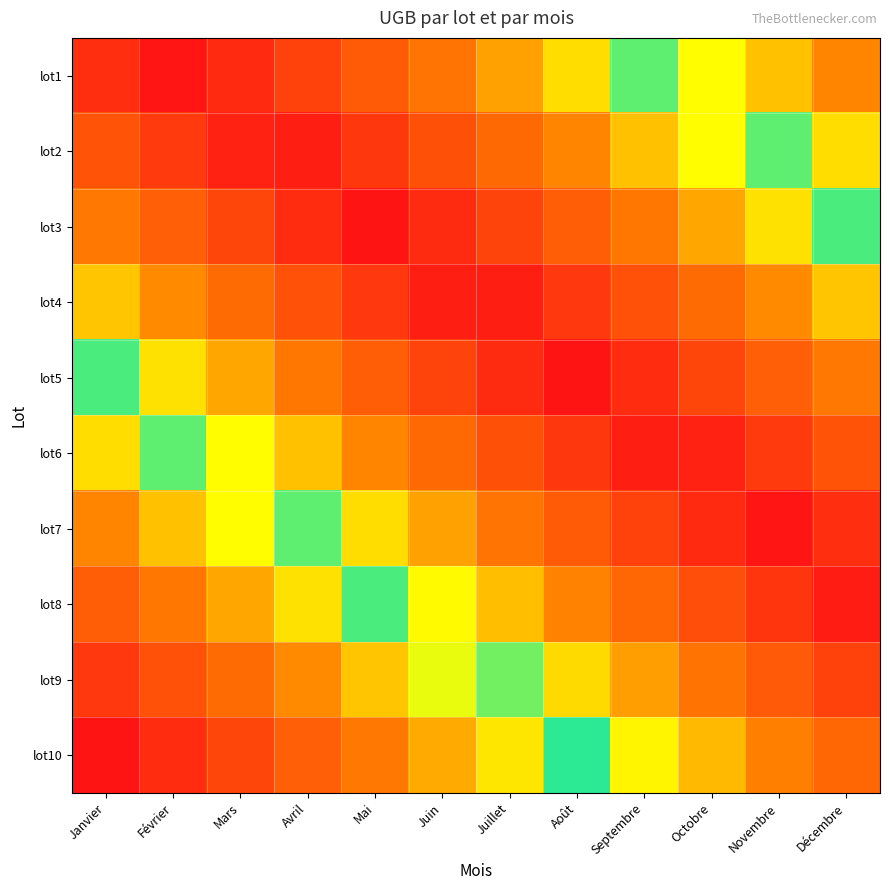

Rank the series by their maximum value, from highest to lowest.

lot10, lot9, lot8, lot1, lot7, lot2, lot6, lot3, lot5, lot4